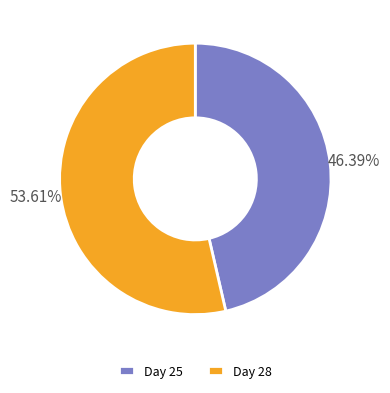

Rank the categories by value from lowest to highest.

Day 25, Day 28